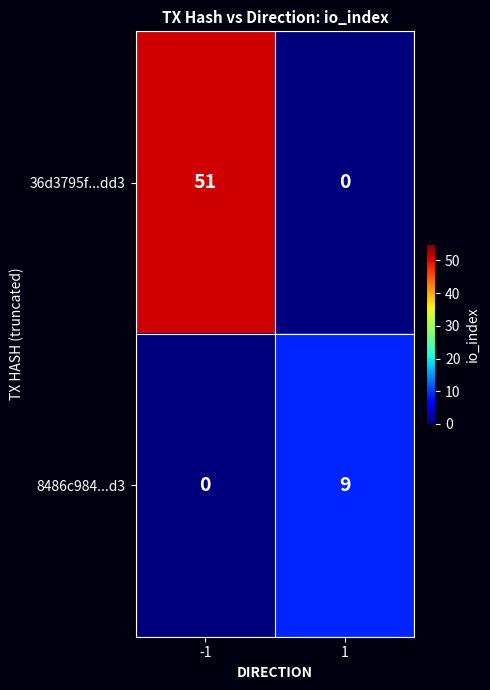

The value of 8486c984...d3 at -1 is 0. True or false?

True